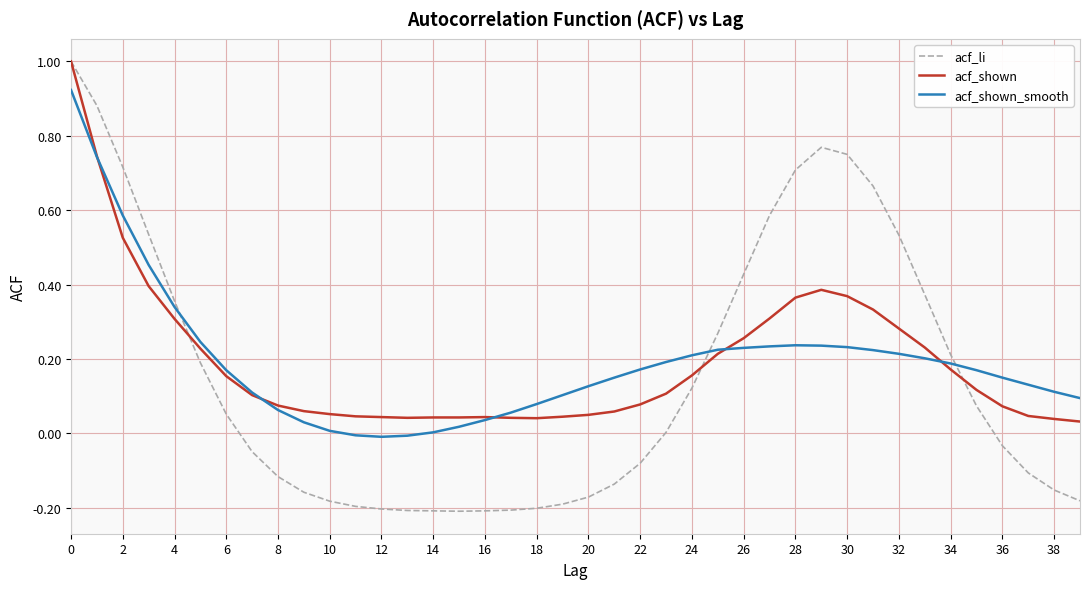

What is the greatest value displayed?

1.0